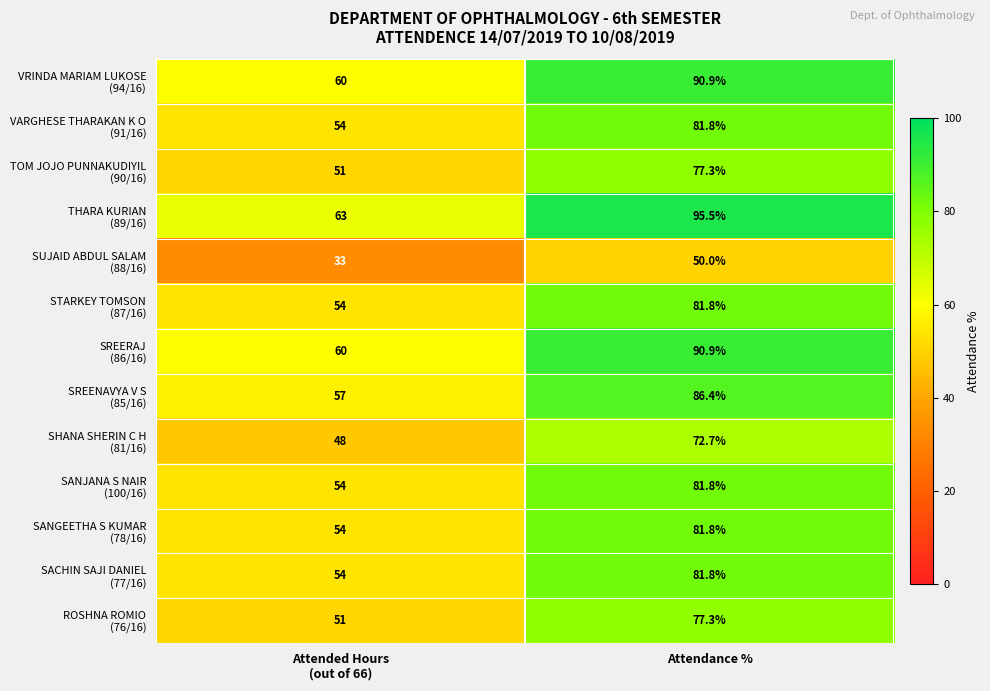

At which category does the chart reach its minimum across all series?

Attended Hours
(out of 66)